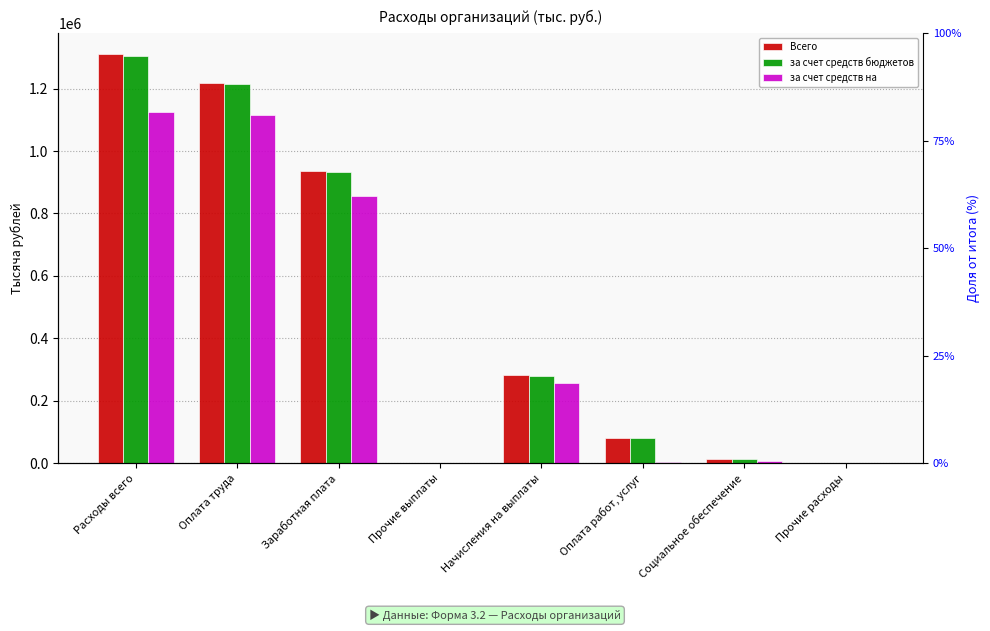

What is the spread (max minus min) of values at Заработная плата?

79542.1